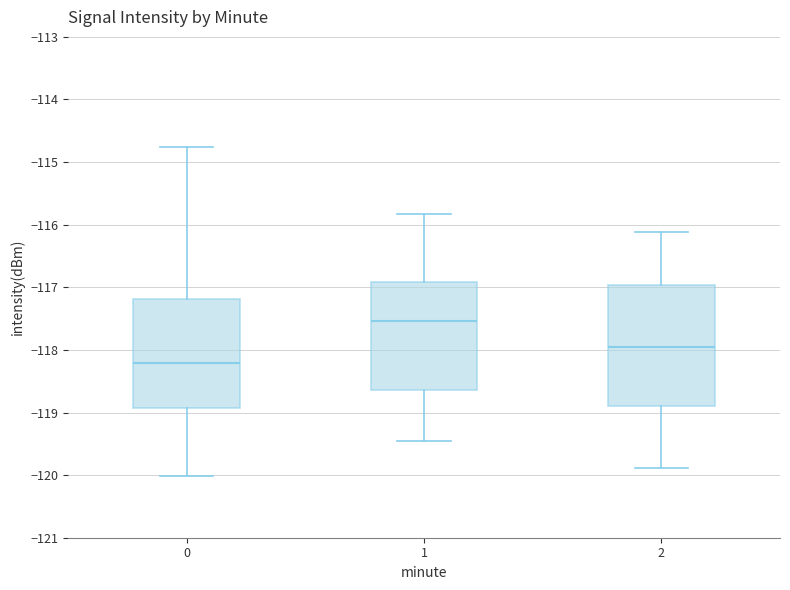

Comparing the boxes themselves (not the whiskers), which one is the tallest?

2